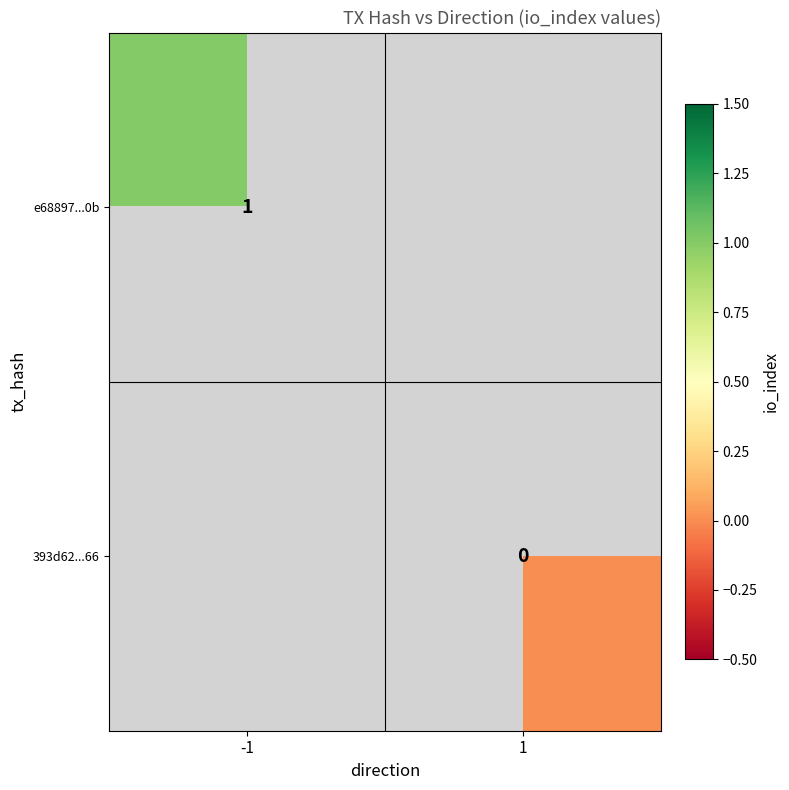

Is the value of 393d62...66 at 1 greater than the value of e68897...0b at -1?

No